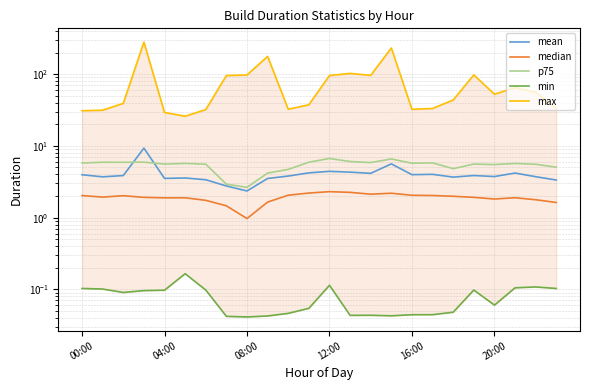

What is the total value across all series at 18?

54.1